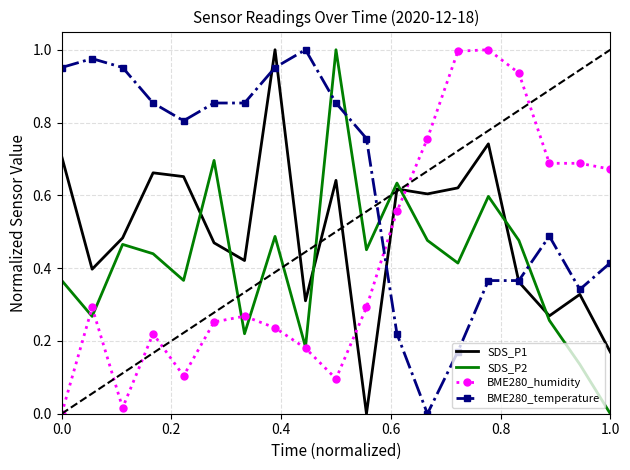

Which series has the largest total across all categories?

BME280_temperature